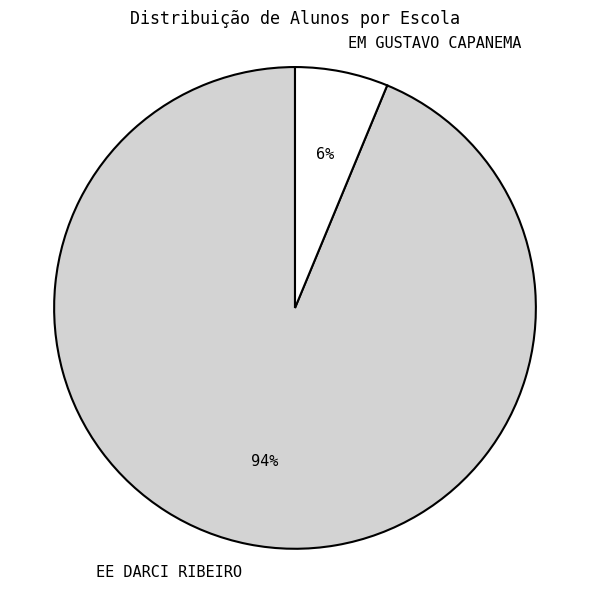

What is the largest slice in the pie chart?

EE DARCI RIBEIRO